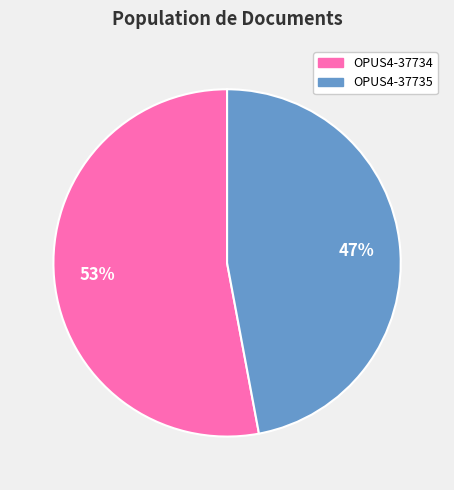

Is OPUS4-37734 the majority of the pie?

Yes